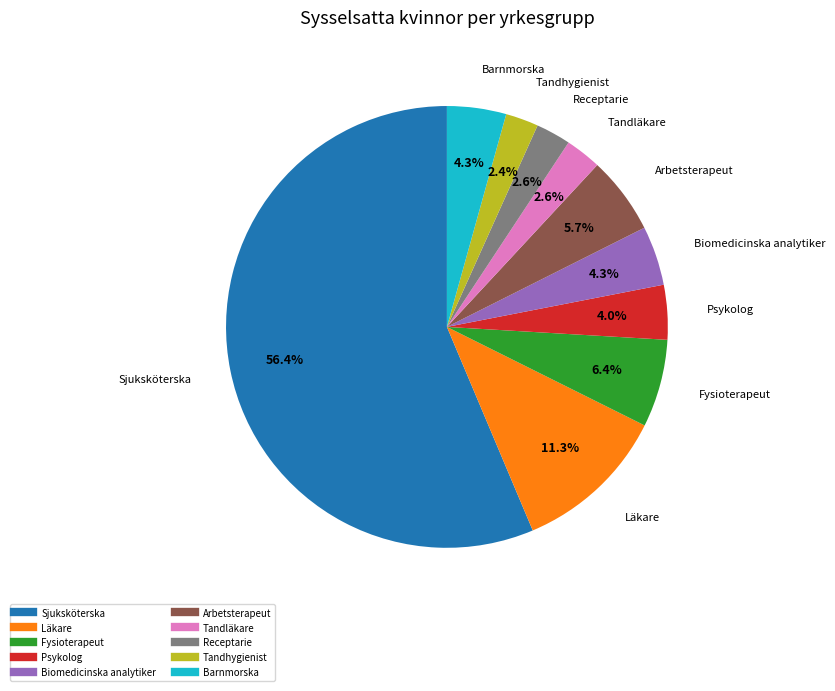

To the nearest percent, what is the difference between the Sjuksköterska and Psykolog slice percentages?

52%